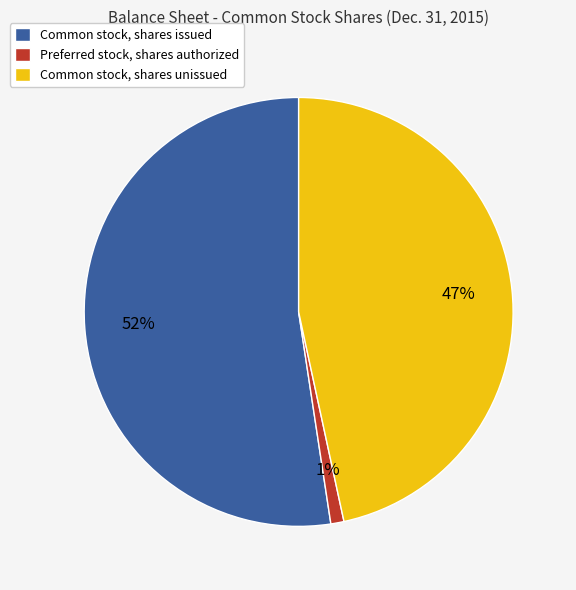

What is the smallest slice in the pie chart?

Preferred stock, shares authorized